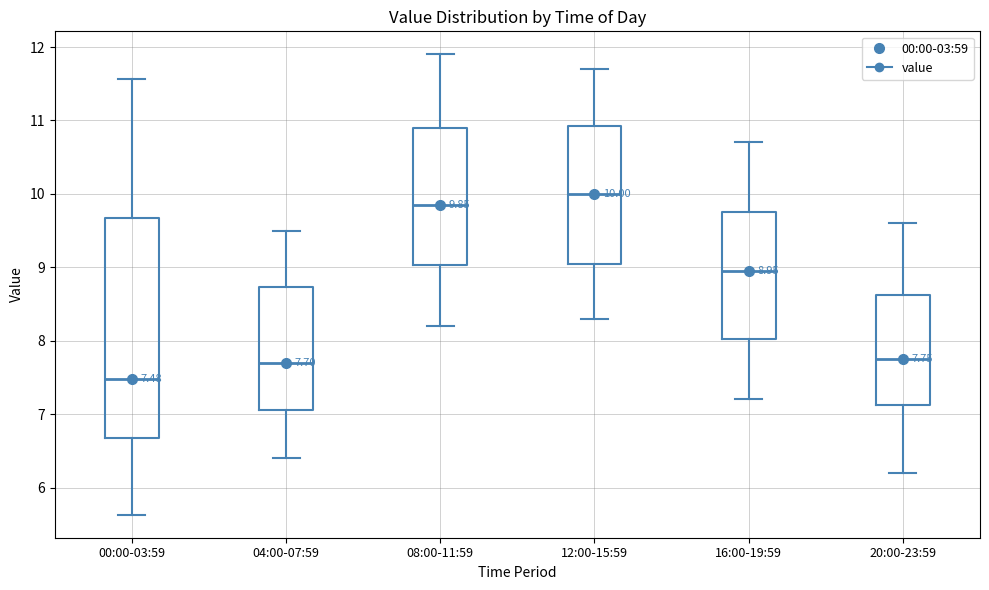

Which box's median line is the lowest?

00:00-03:59